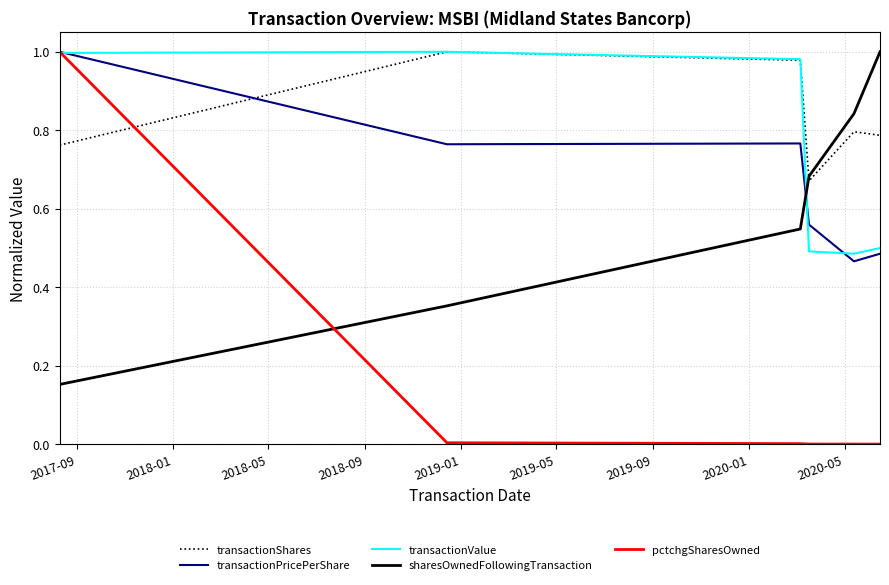

Which series has the widest spread of values?

pctchgSharesOwned